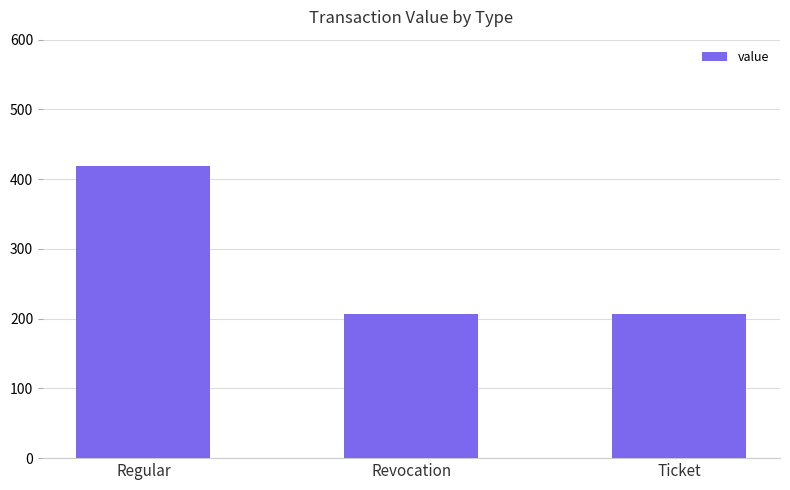

What is the smallest value displayed?

207.2